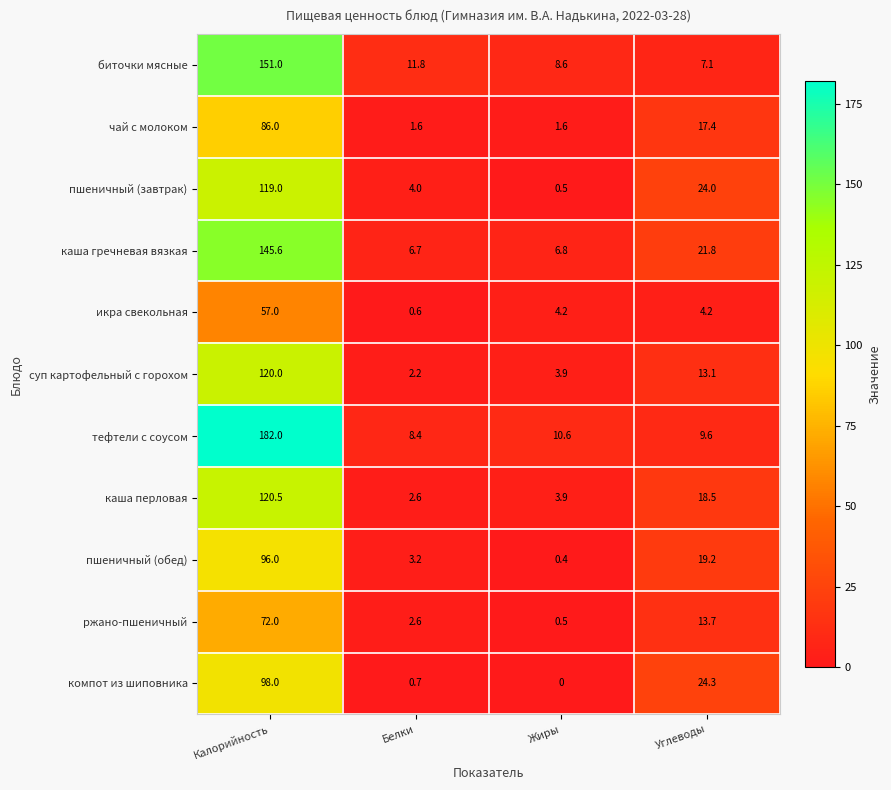

Where does the пшеничный (обед) series first go above 19?

Калорийность